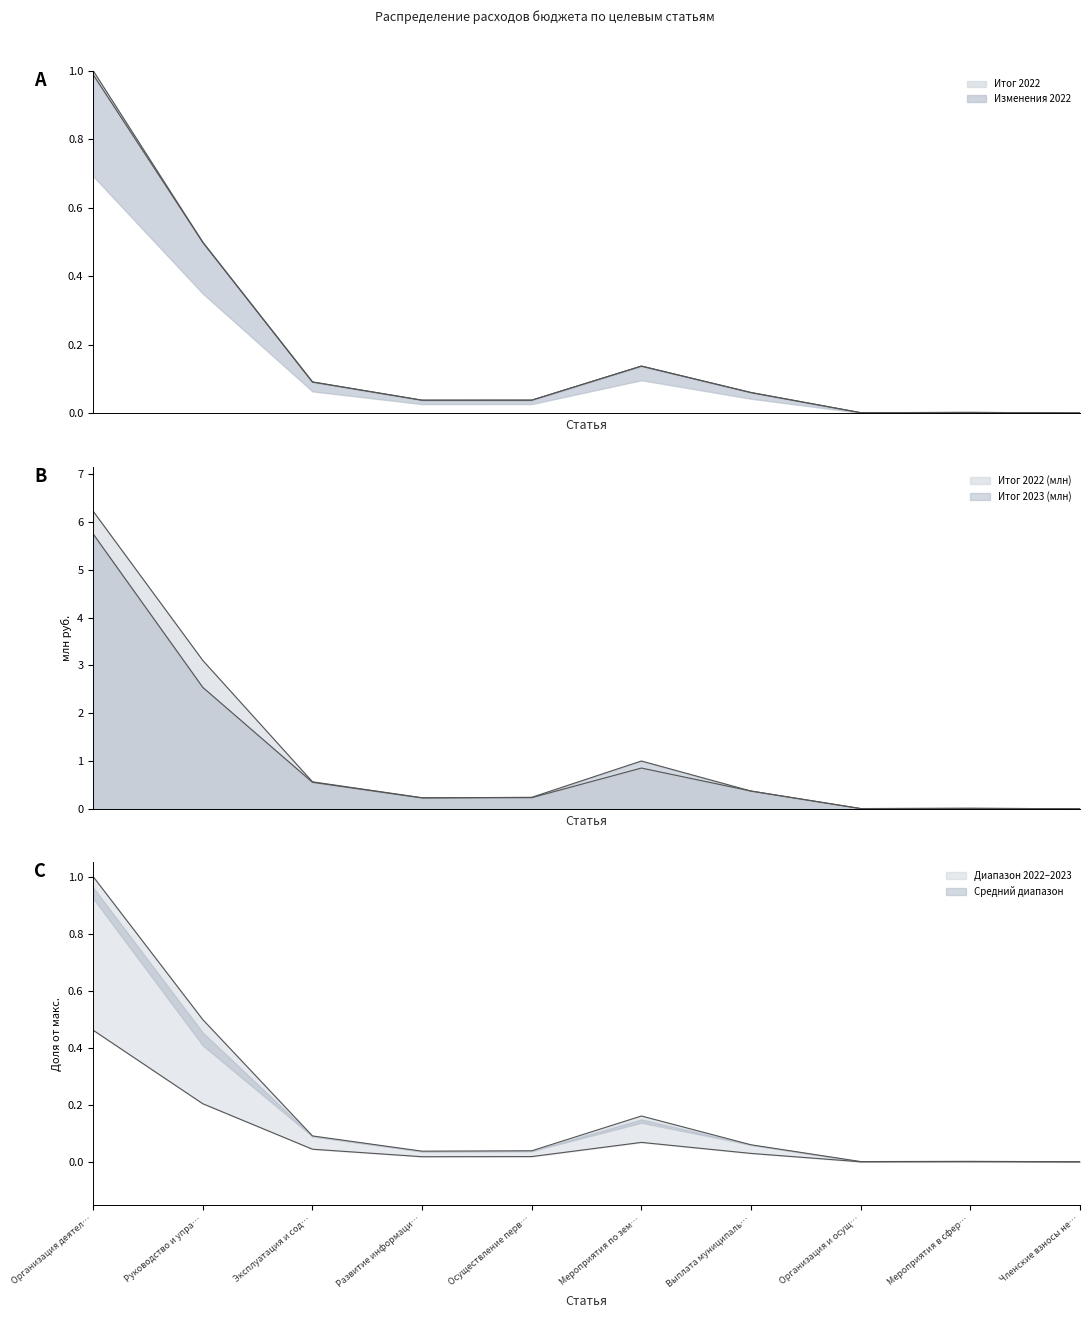

At Мероприятия в сфер…, list the series in order from smallest to largest.

Итог 2022, Итог 2023